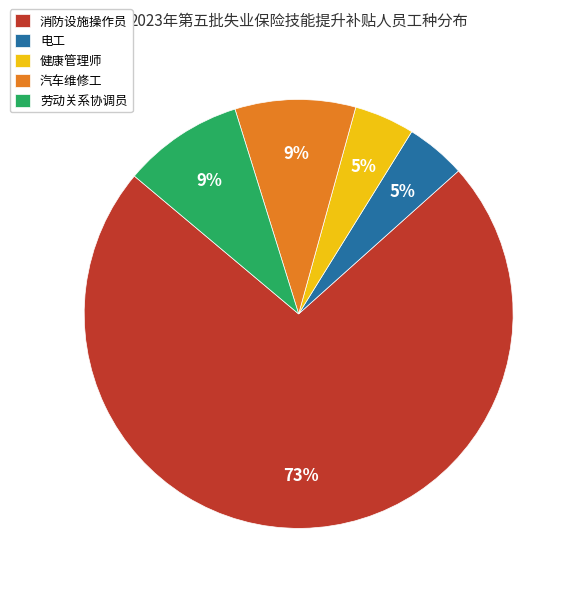

Is there any slice that represents more than half of the pie?

Yes